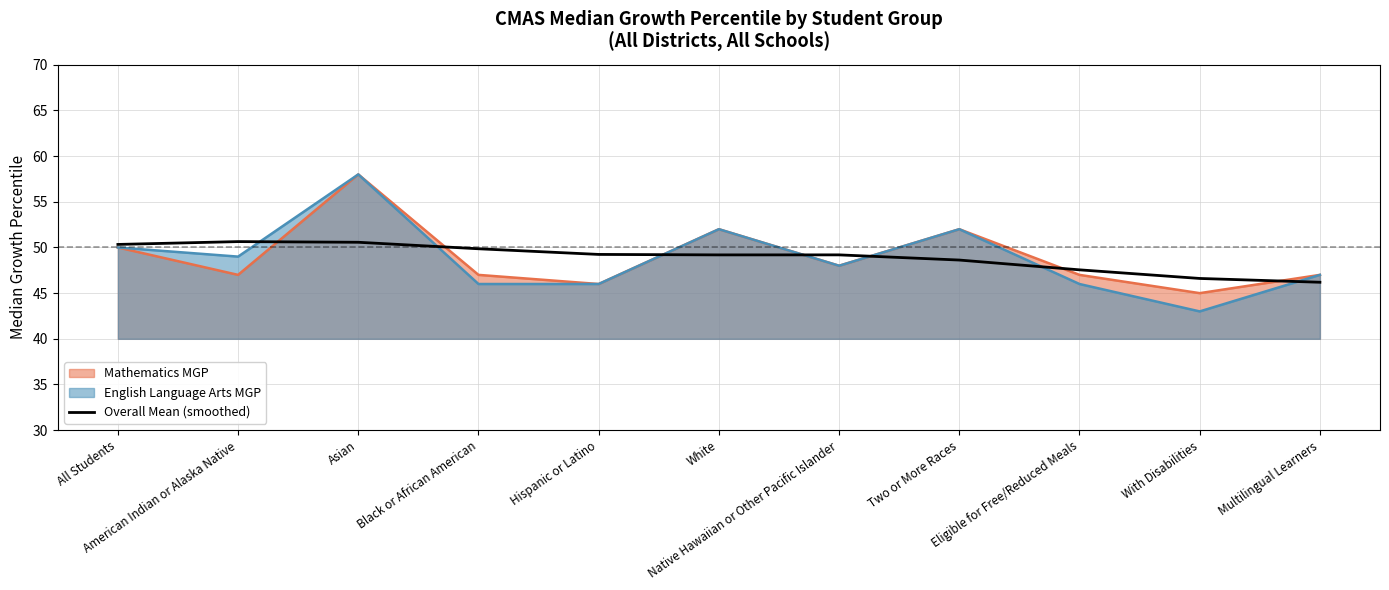

Which series has the widest spread of values?

English Language Arts MGP